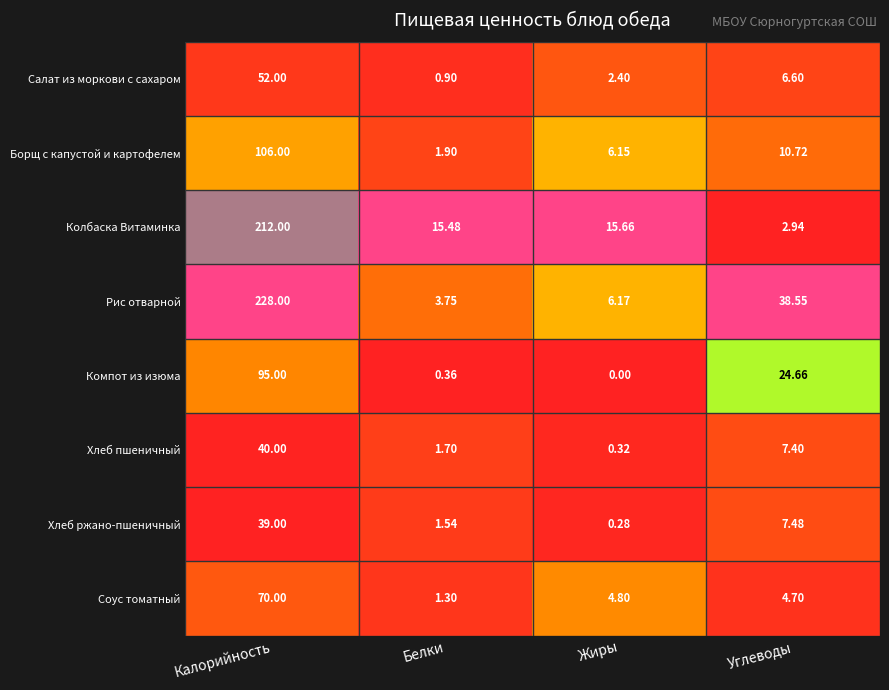

Which series has the largest total across all categories?

Рис отварной